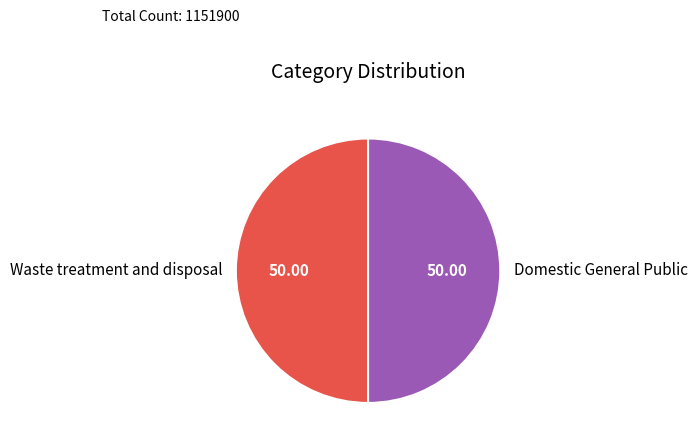

How many segments does this pie chart have?

2